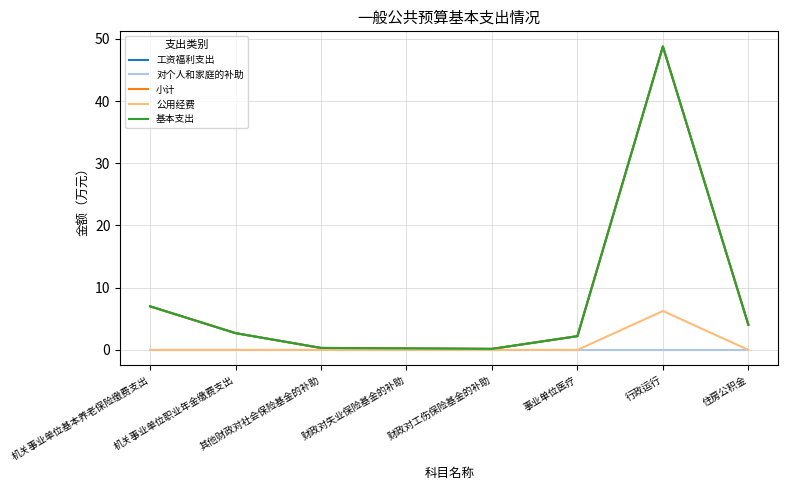

What is the difference between the highest and lowest values at 其他财政对社会保险基金的补助?

0.3